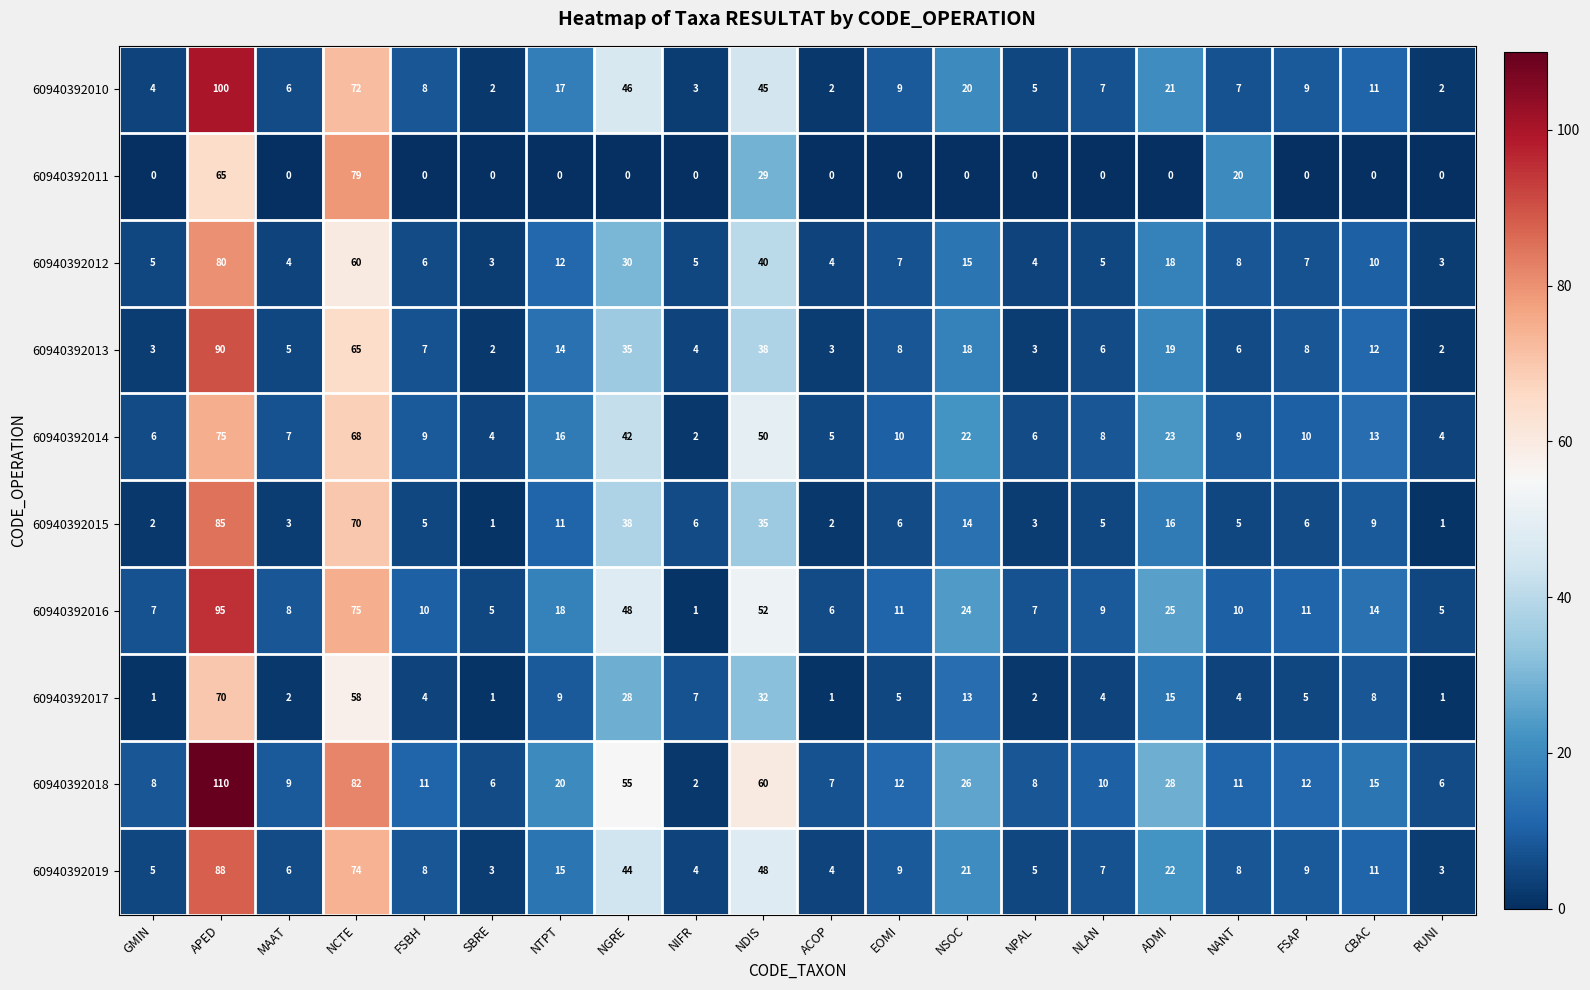

What is the spread (max minus min) of values at ADMI?

28